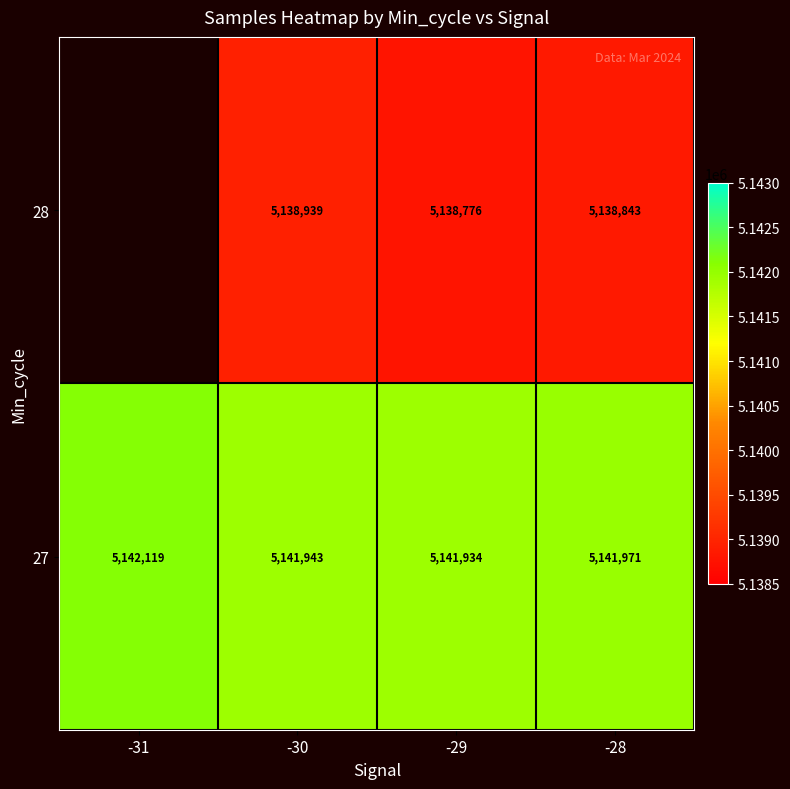

What is the difference between the highest and lowest values at -28?

3128